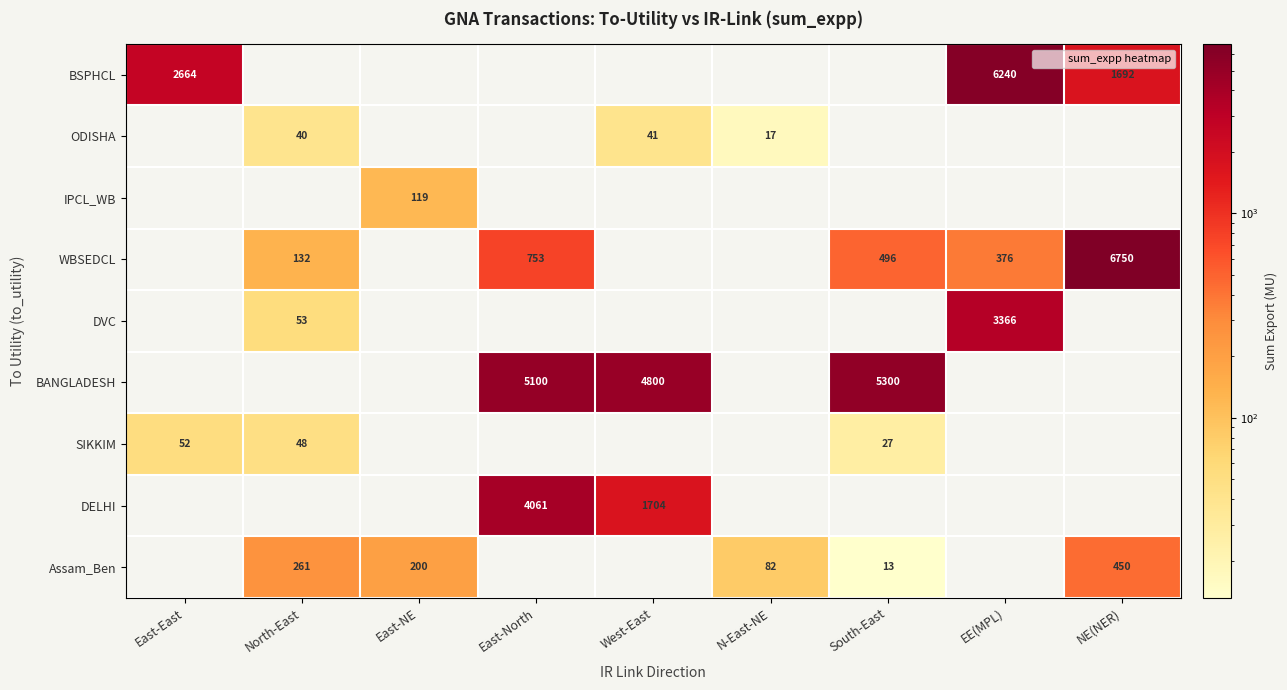

The IPCL_WB series shows 82.3 at North-East. True or false?

False